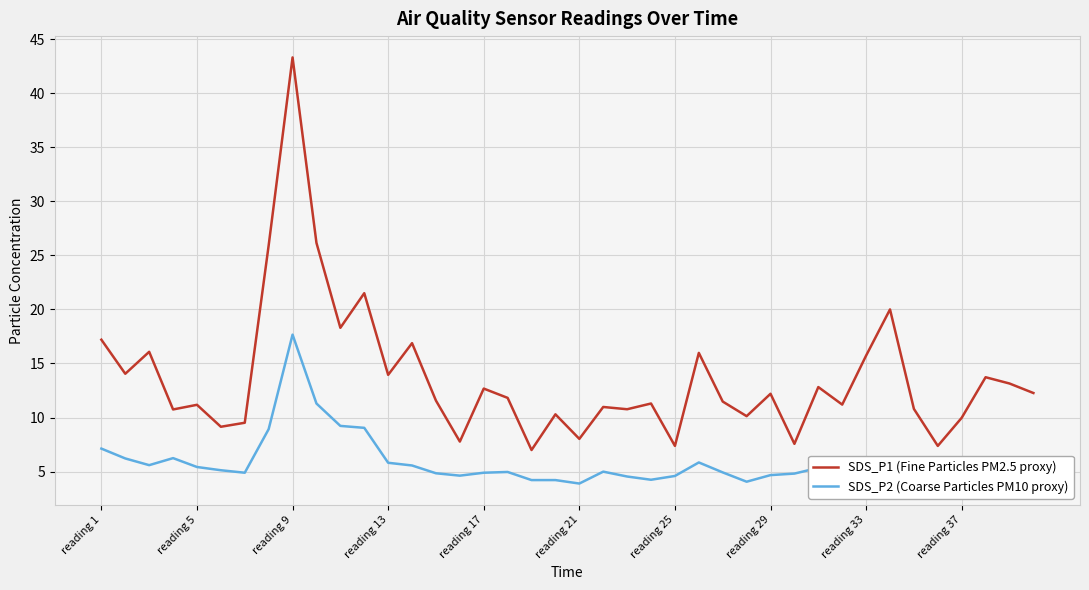

What is the difference between the maximum and second lowest values in the SDS_P2 (Coarse Particles PM10 proxy) series?

13.6